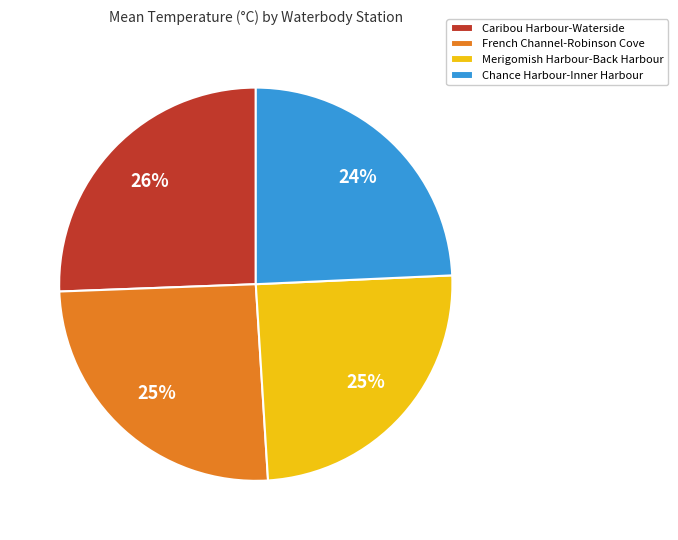

How many segments does this pie chart have?

4